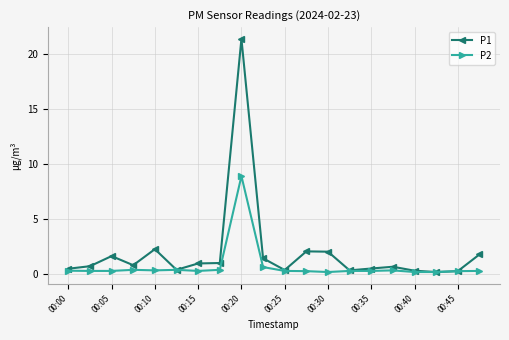

Which series has the largest total across all categories?

P1